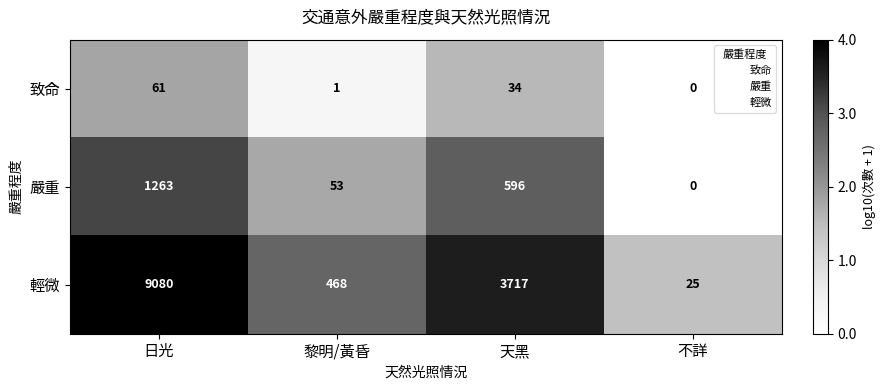

What is the difference between the maximum and minimum values in the 輕微 series?

9055